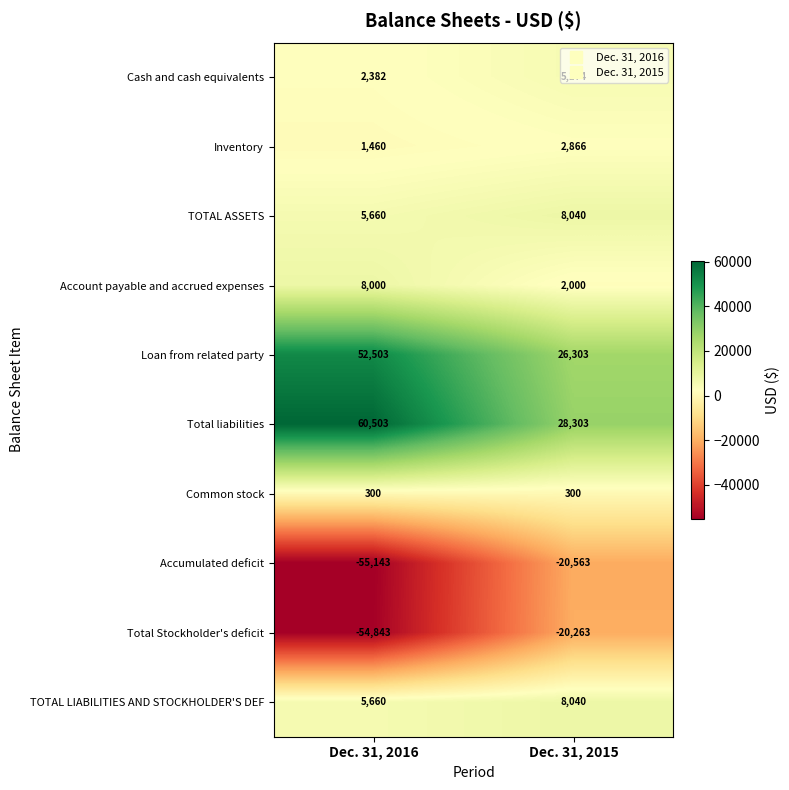

The value of Common stock at Dec. 31, 2016 is 145. True or false?

False